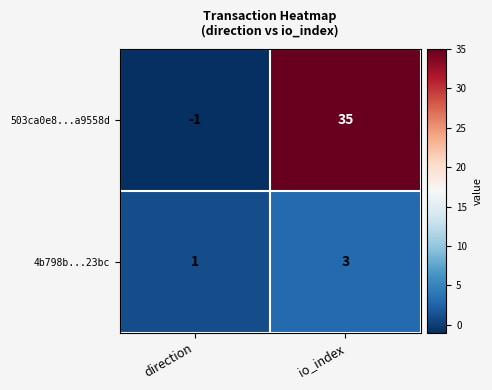

True or false: 503ca0e8...a9558d has a value of 35 at io_index.

True